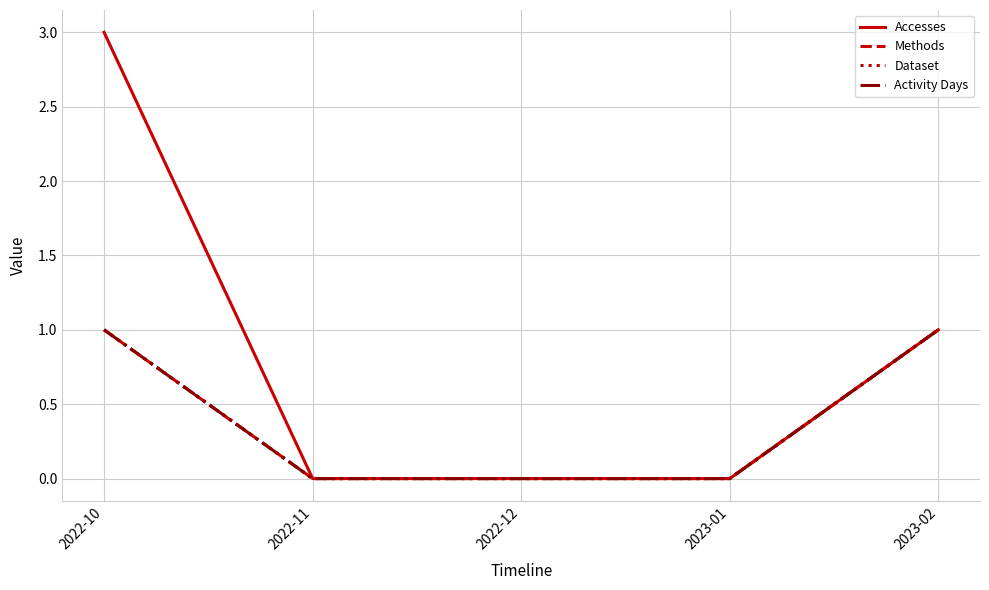

Is this an area chart (filled region under the line)?

No